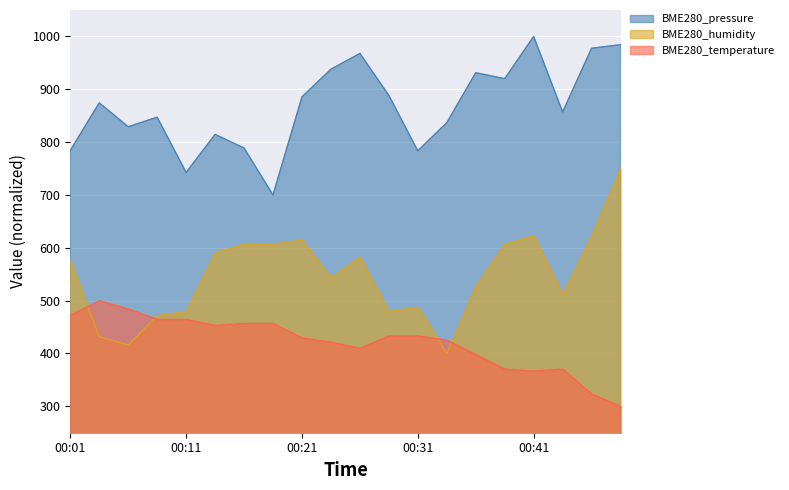

What is the difference between the maximum and second lowest values in the BME280_humidity series?

334.1